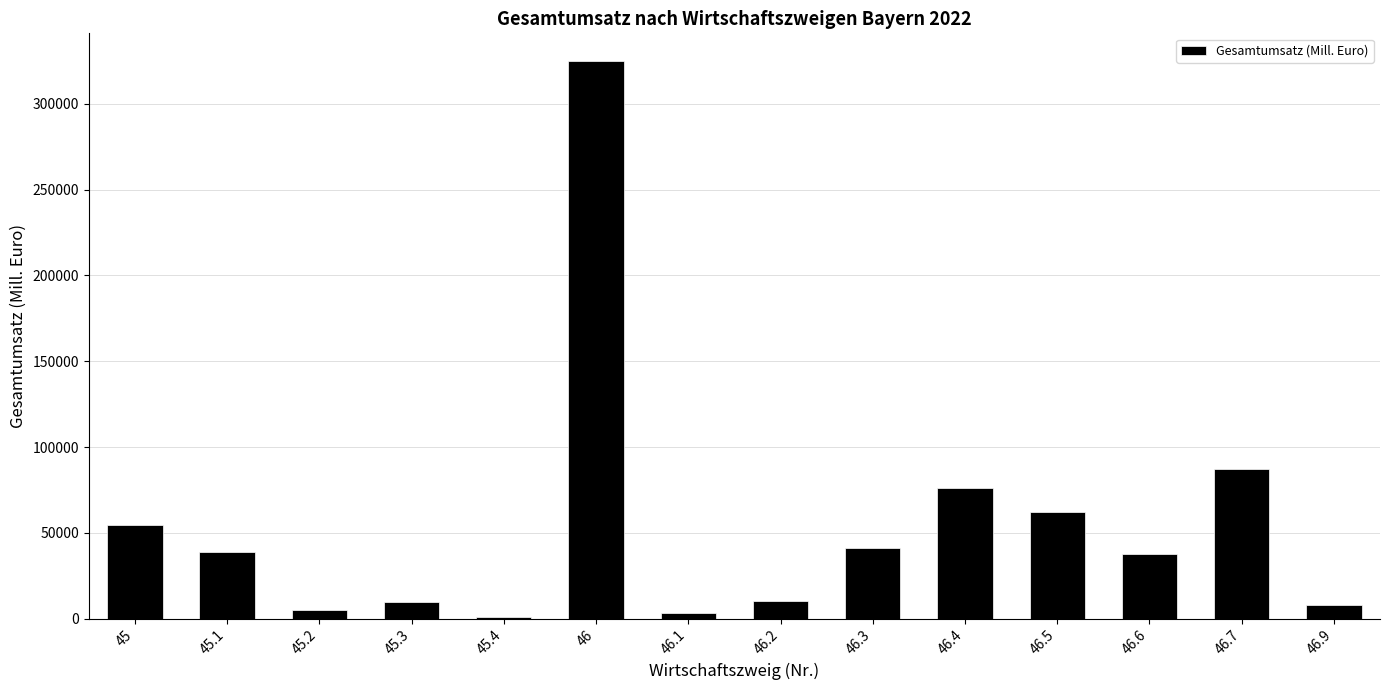

Where does the data first go above 39054?

45